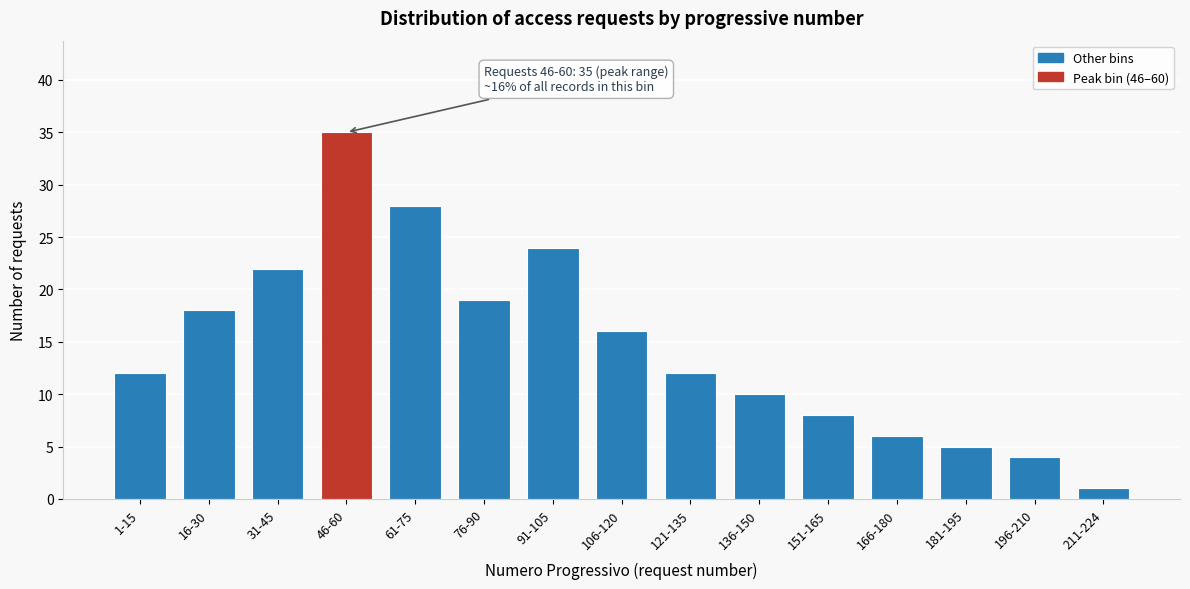

Reading left to right, extract all data points from this chart.

12	18	22	35	28	19	24	16	12	10	8	6	5	4	1